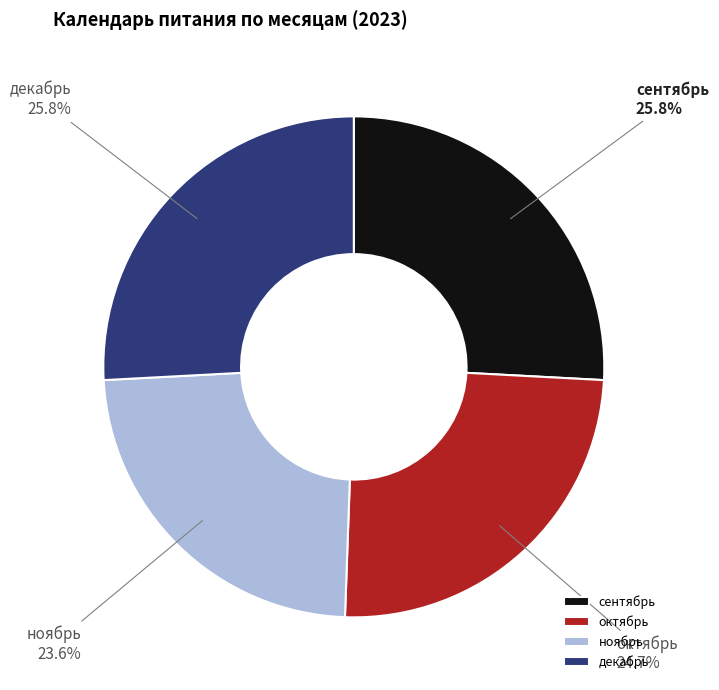

To the nearest percent, what is the difference between the ноябрь and декабрь slice percentages?

2%